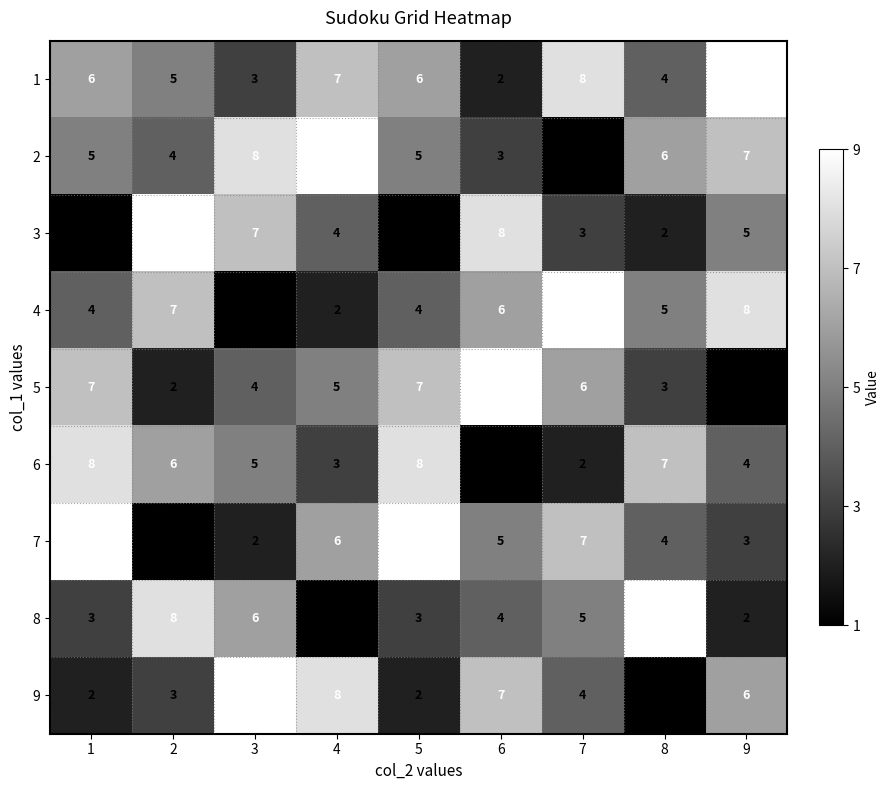

What is the maximum value for 5?

9